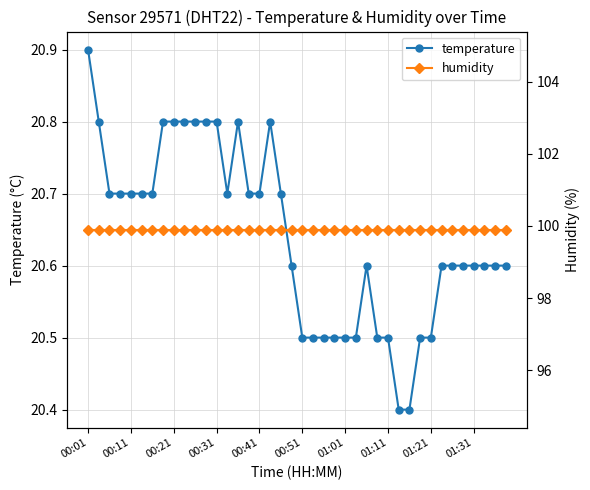

Which series changed the most between 00:01 and 33?

temperature